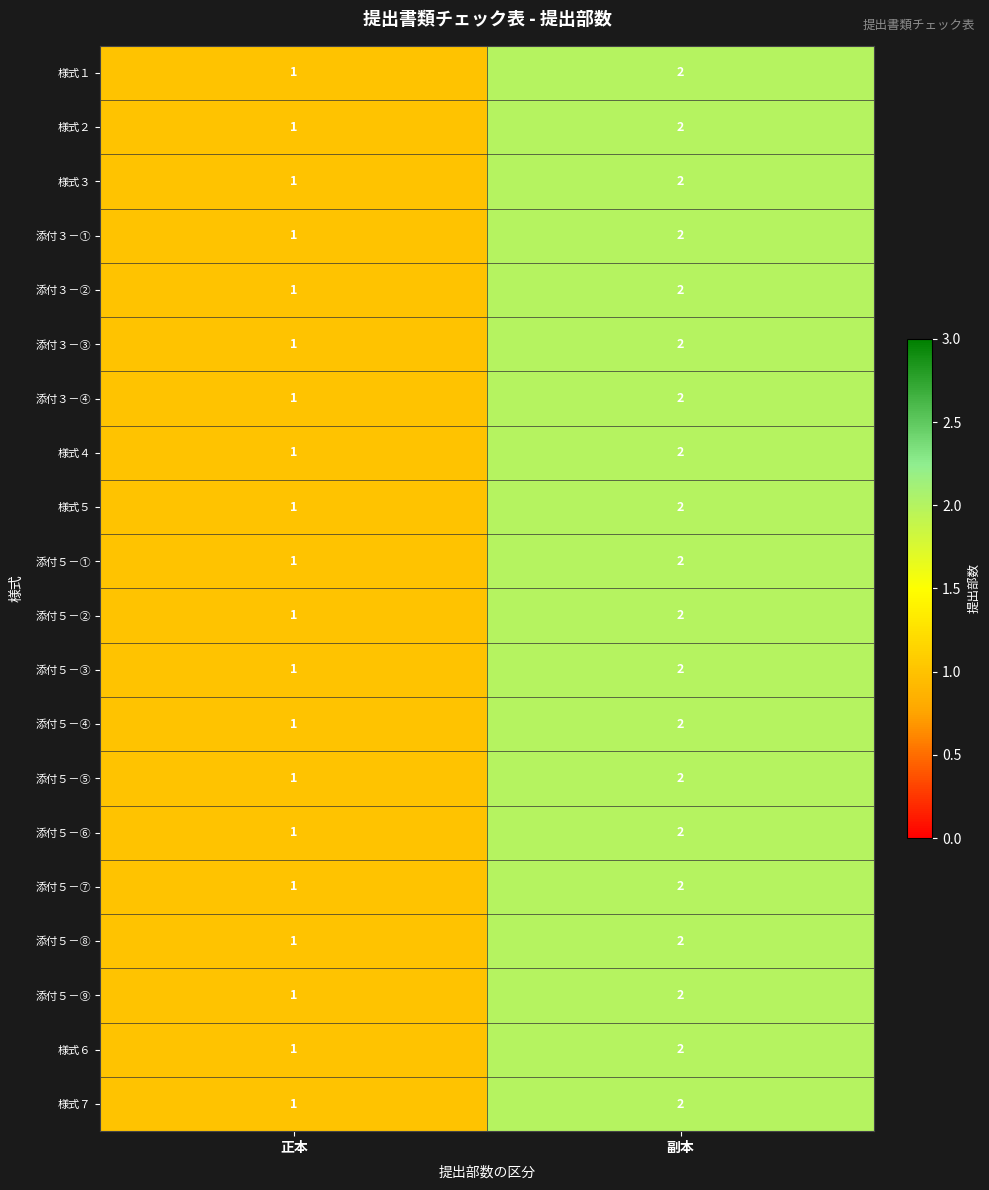

Is the value of 様式５ at 正本 greater than the value of 添付５－⑧ at 副本?

No